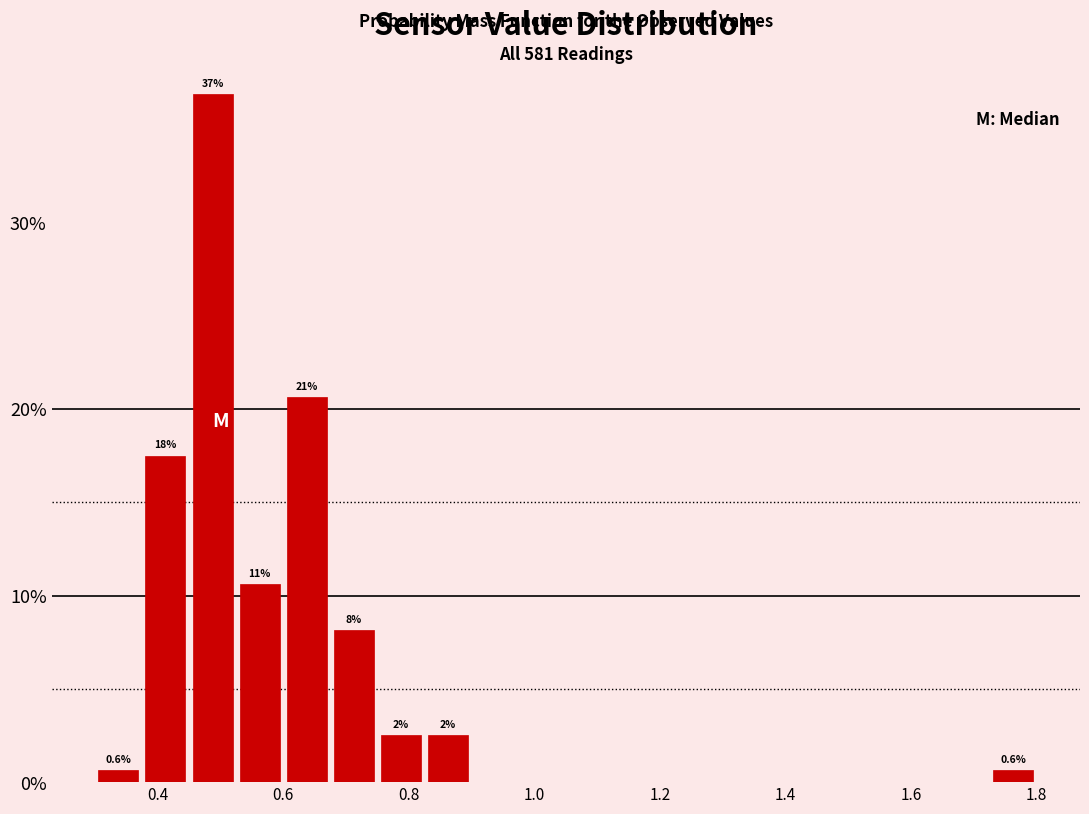

Around what value on the x-axis is the tallest bar? Give the approximate position of its centre, as read against the axis.

0.48